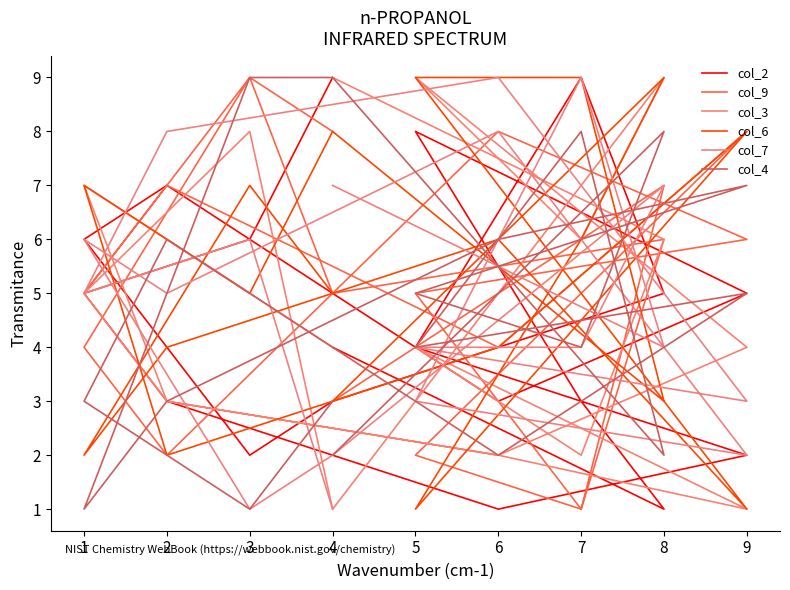

How many lines are shown in the chart?

6